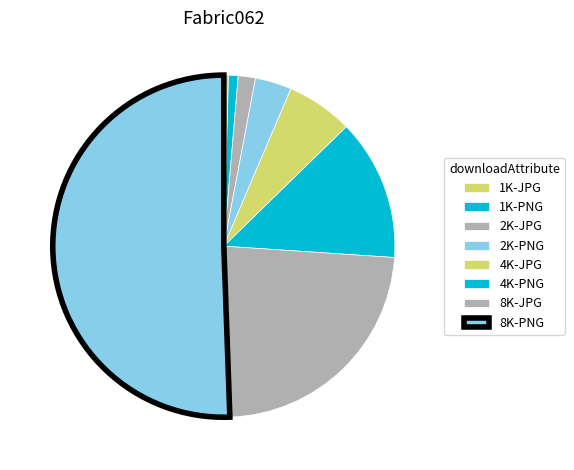

Which category accounts for the majority?

8K-PNG